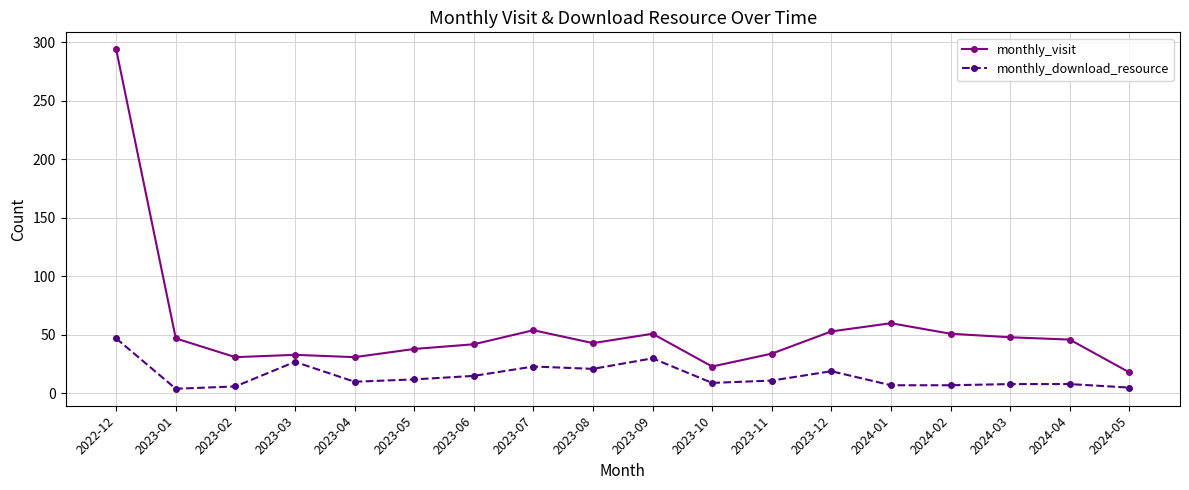

How many categories are shown in the chart?

18